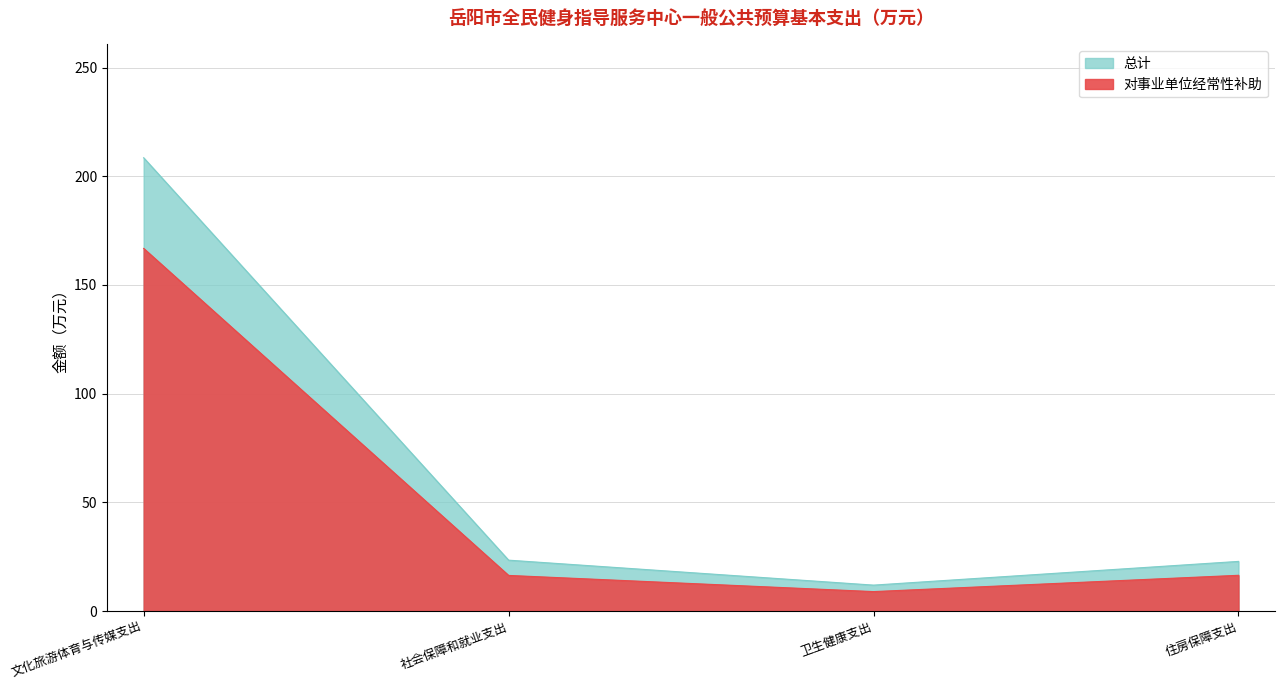

Rank the series by their average value, from highest to lowest.

对事业单位经常性补助, 总计